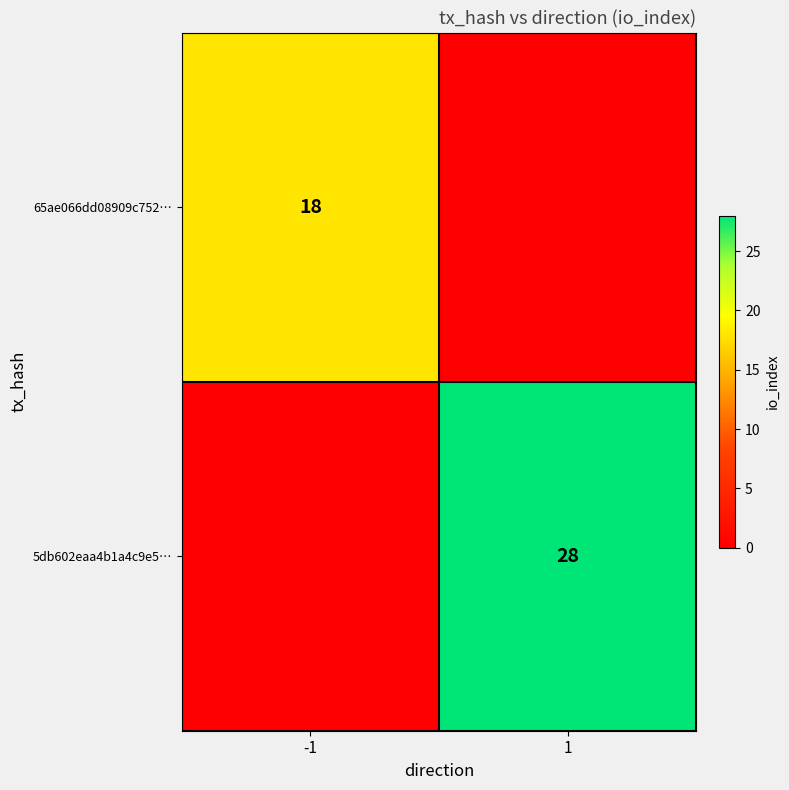

Count the number of categories in the chart.

2